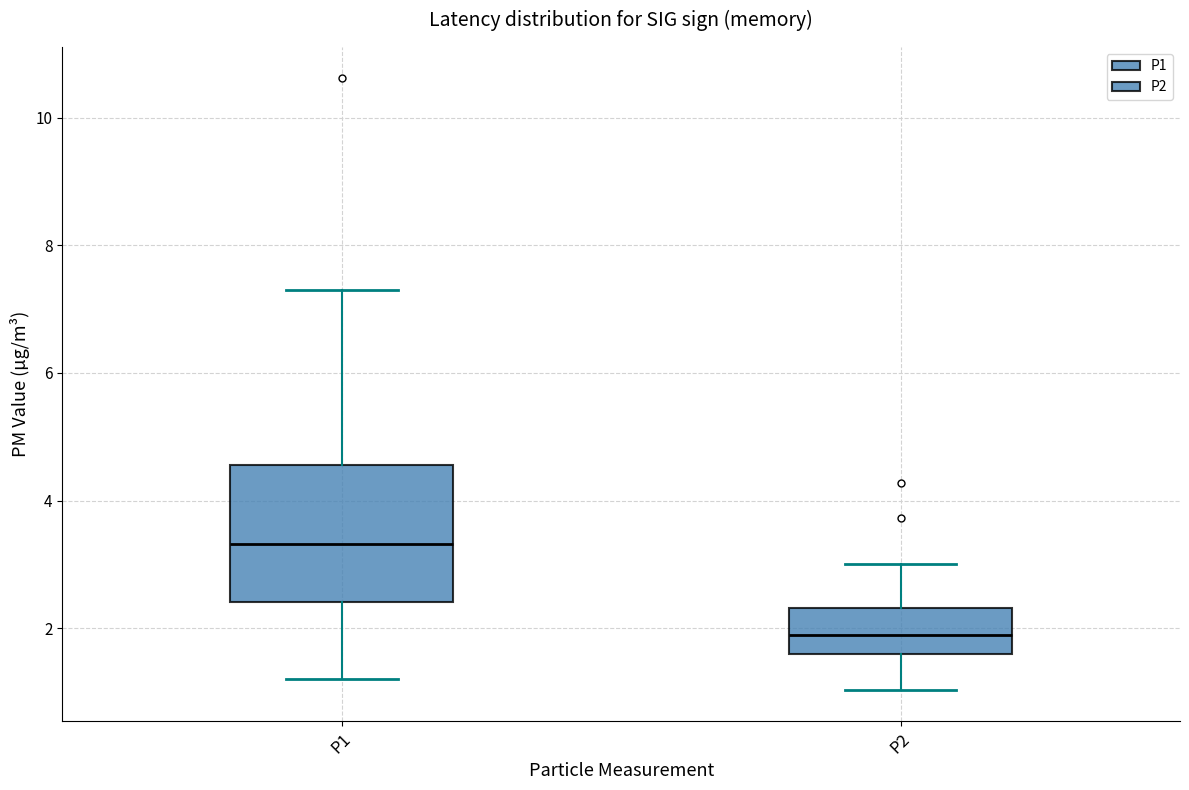

Where does the median line of the box for P1 sit on the y-axis? The values are not printed on the chart, so give them approximately, as read against the axis.

3.4